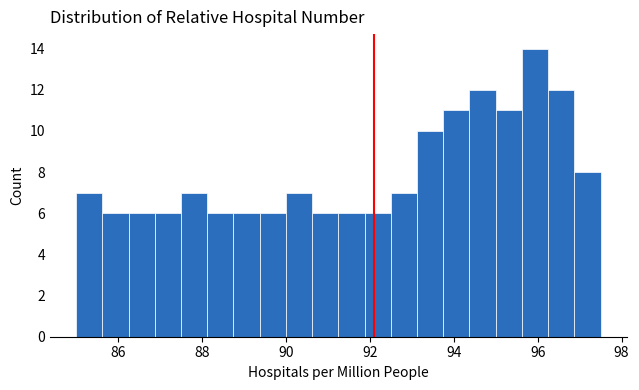

Around what value on the x-axis is the tallest bar? Give the approximate position of its centre, as read against the axis.

96.0